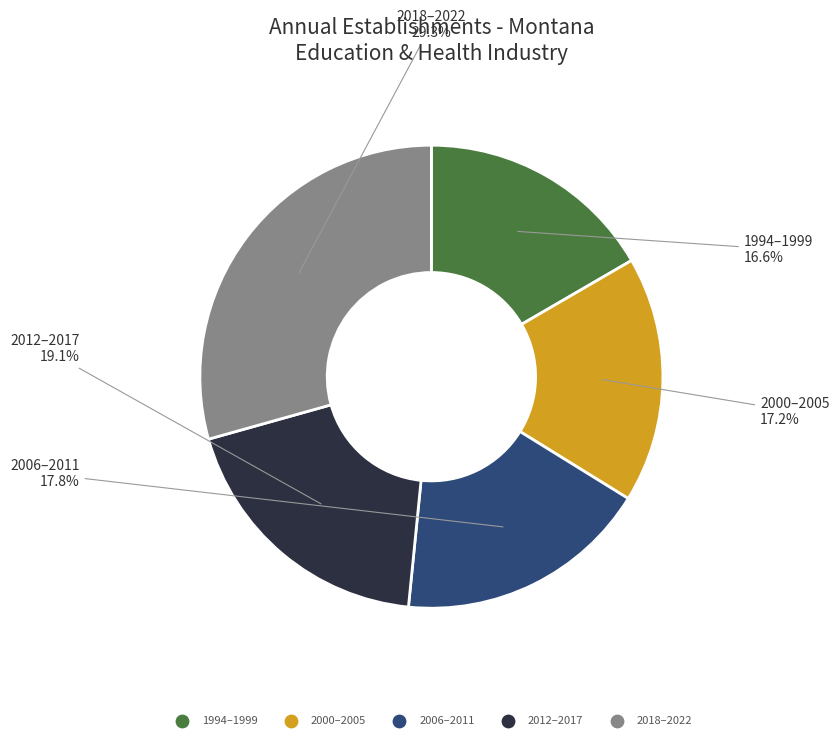

Does any single category account for the majority?

No